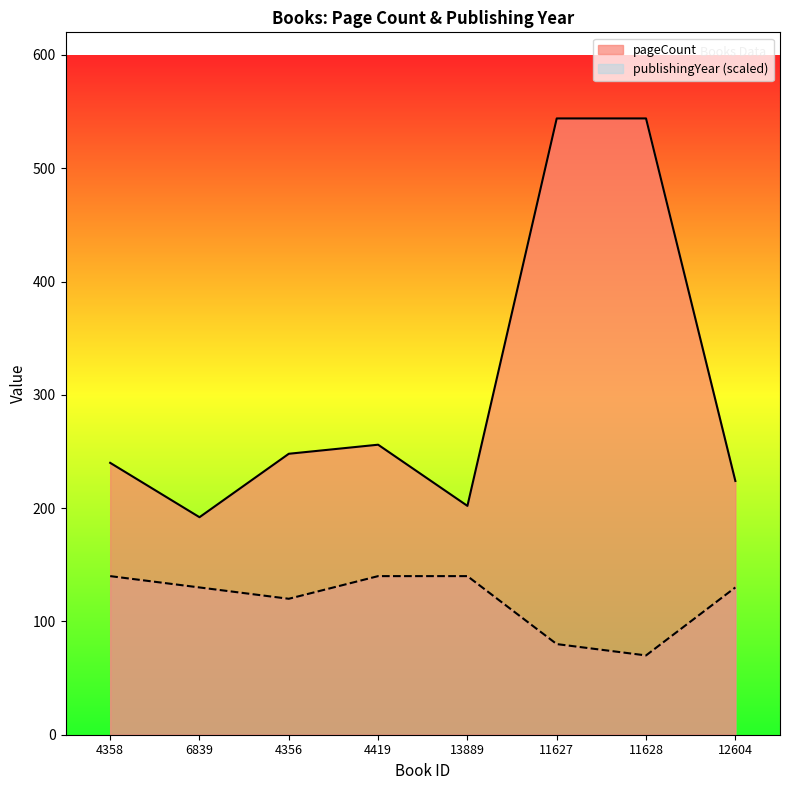

What is the sum of the publishingYear values at 11627 and 11628?

150